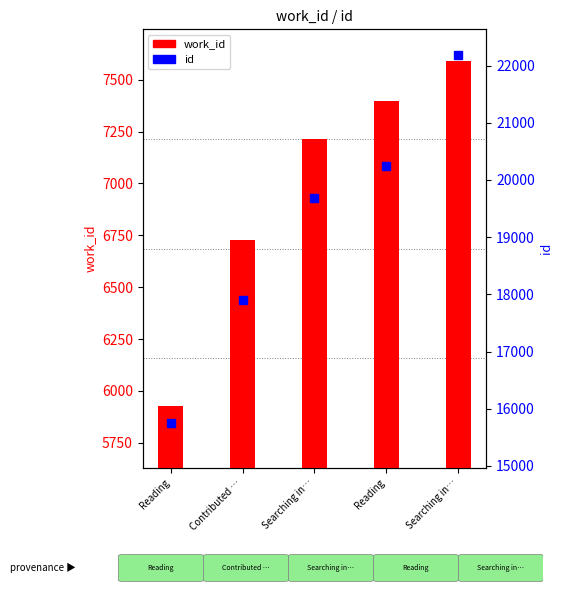

List the series in order of their peak value, highest first.

id, work_id